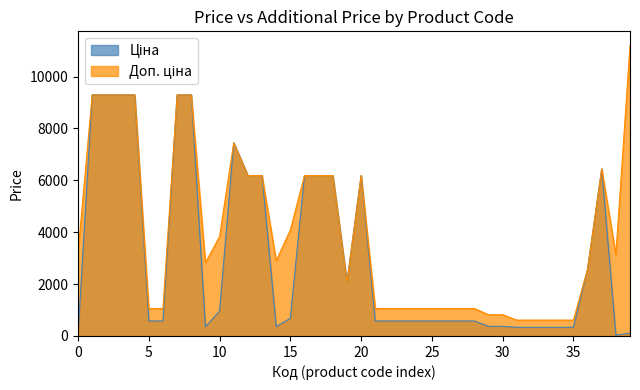

Which series has the largest range (max minus min)?

Доп. ціна